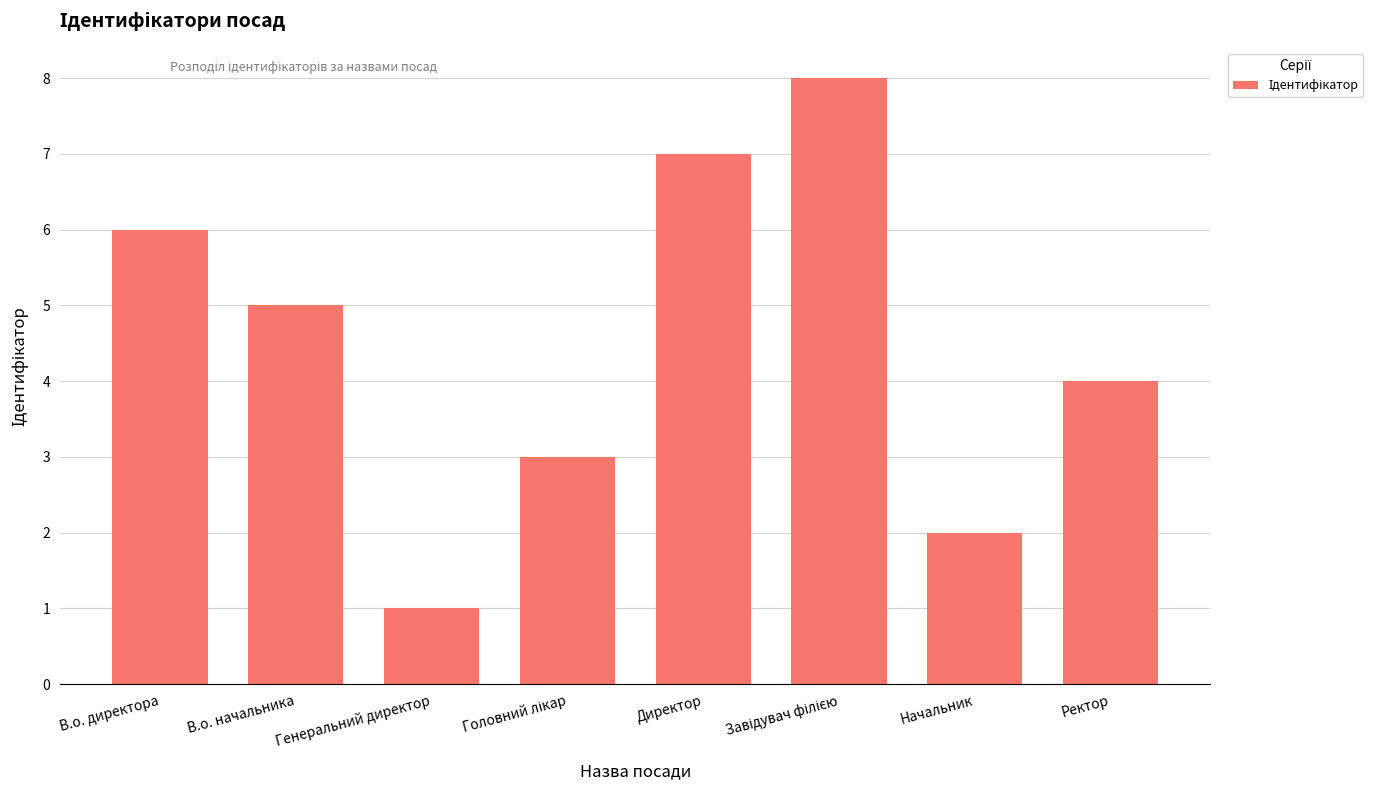

What is the maximum value shown in the chart?

8